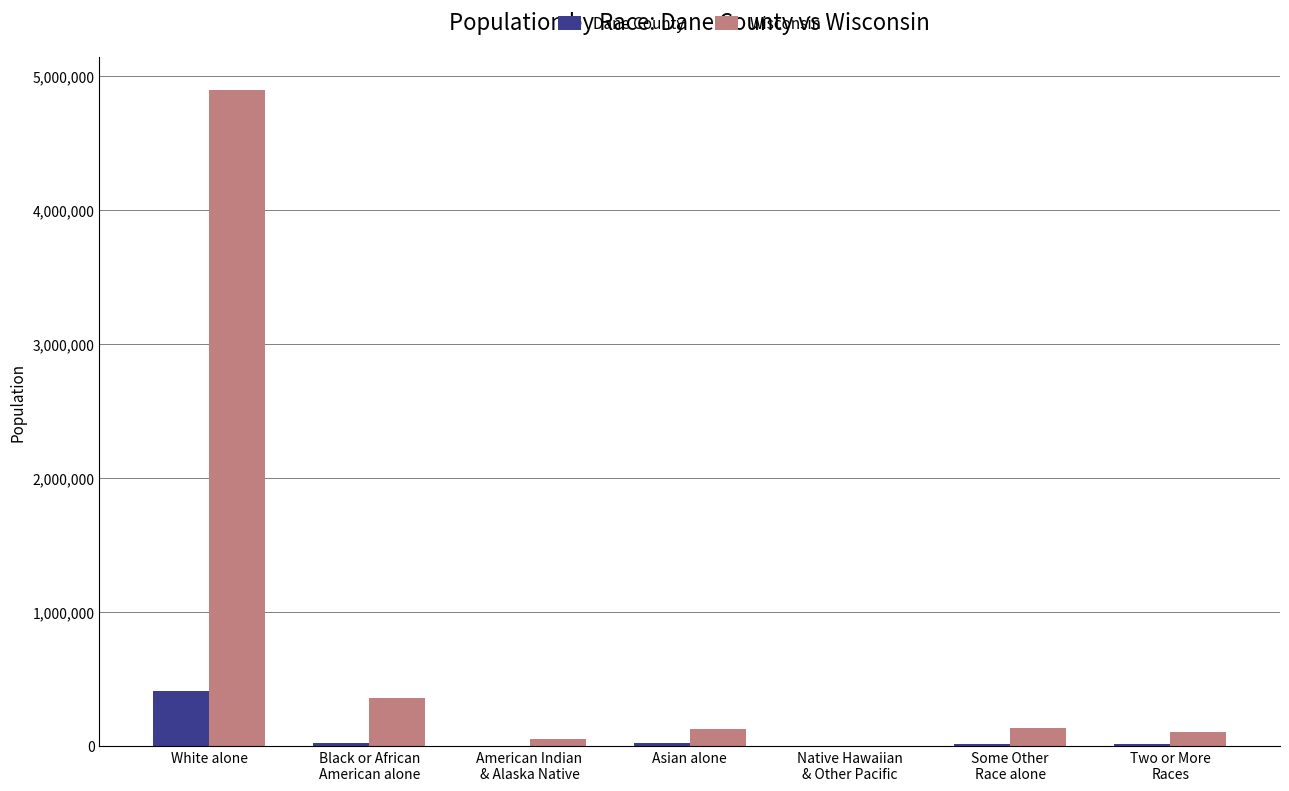

Which series has the largest total across all categories?

Wisconsin